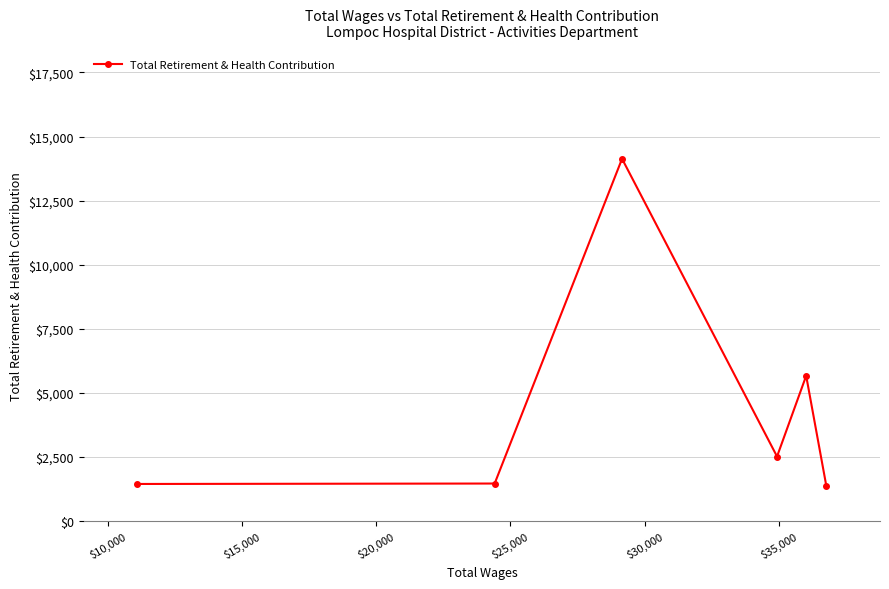

What is the sum of all values?

26609.6